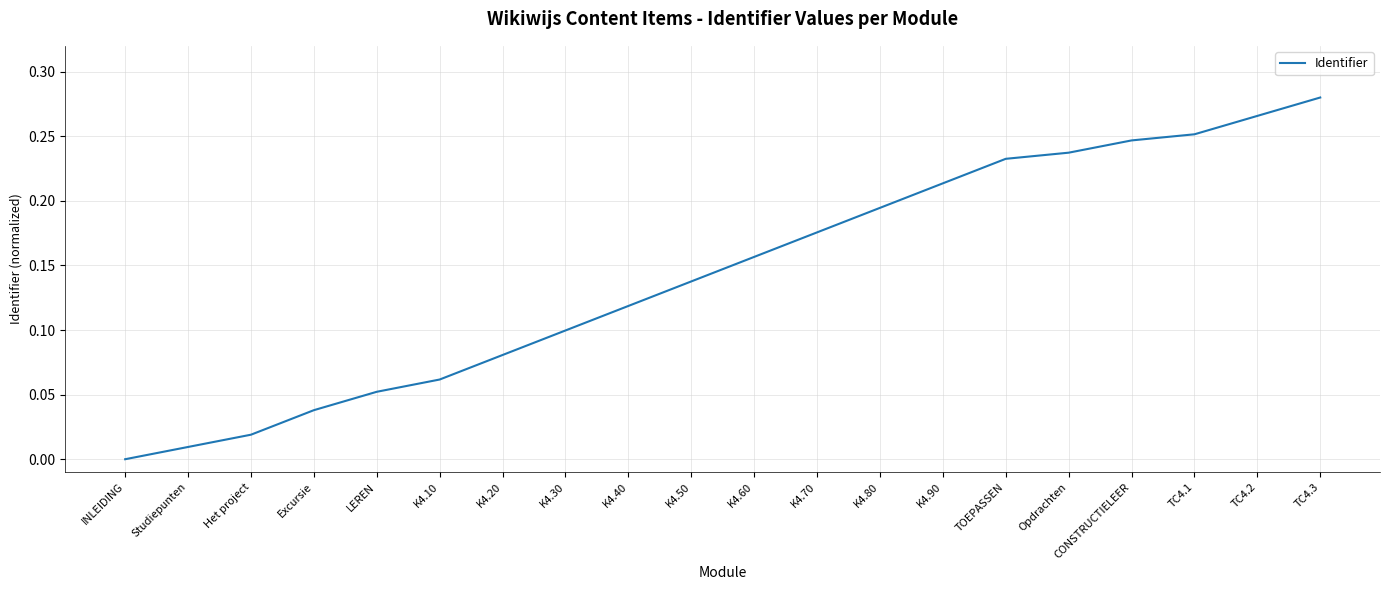

True or false: the data shows 0.0 at Excursie.

True